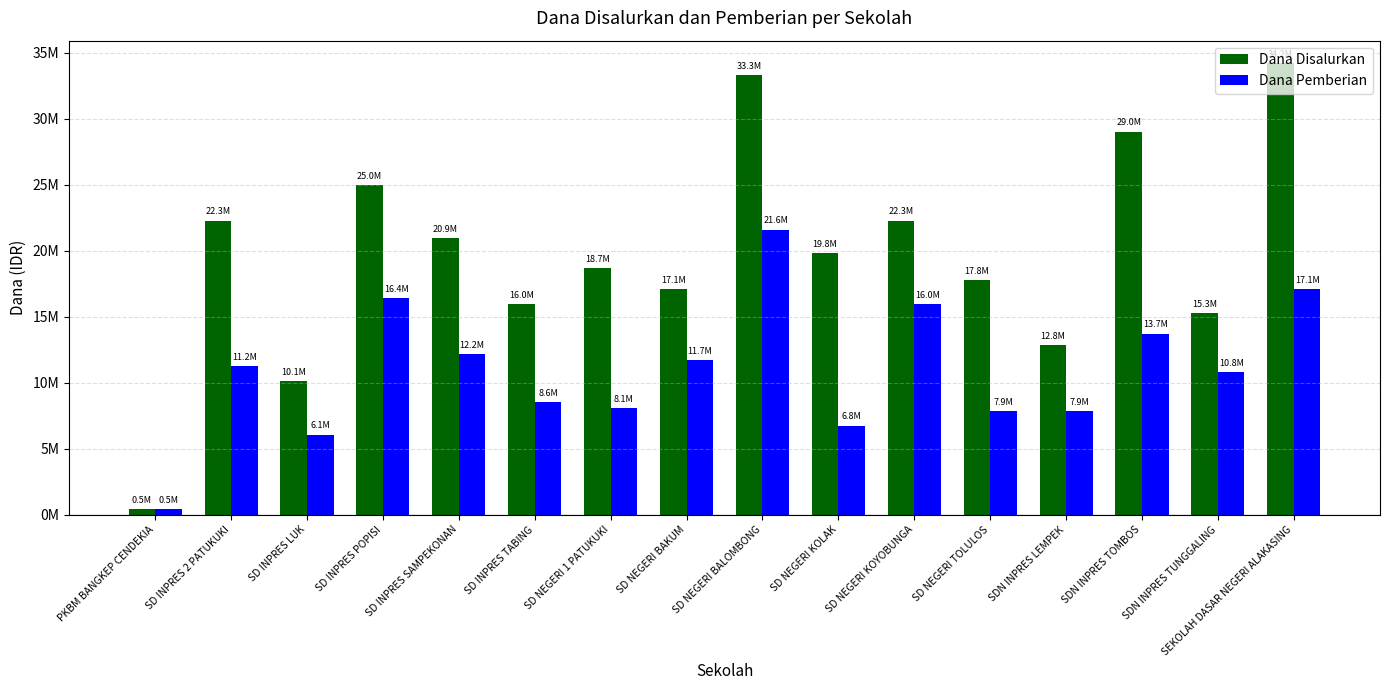

Which category has the lowest value across all series?

PKBM BANGKEP CENDEKIA